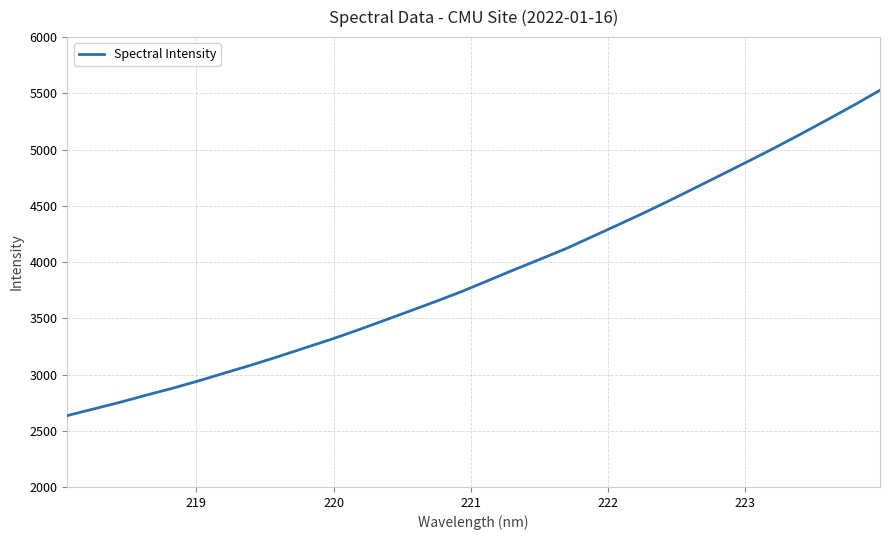

What is the difference between the maximum and minimum values?

2892.6